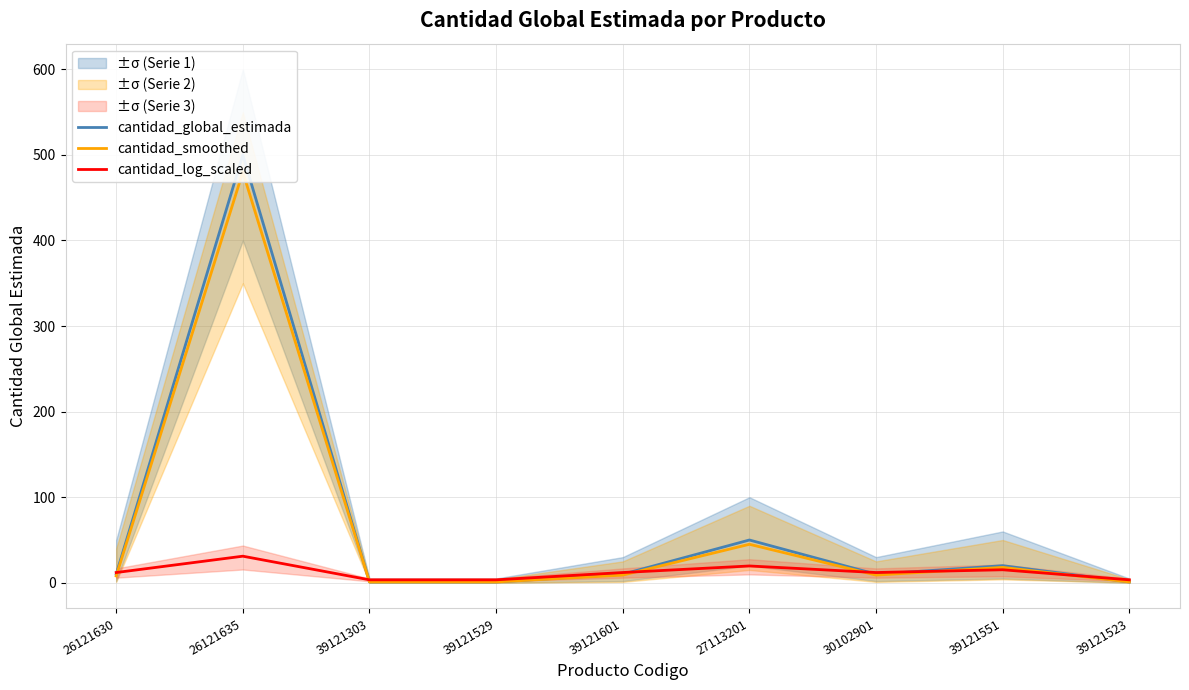

How many lines are shown in the chart?

3